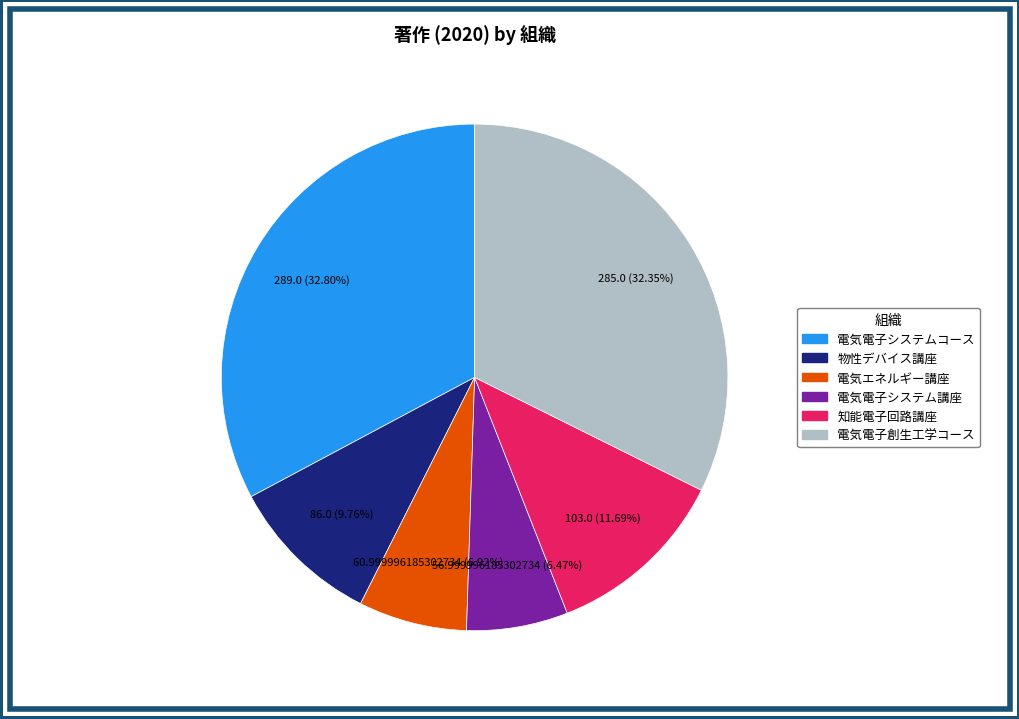

How many slices are in this pie chart?

6